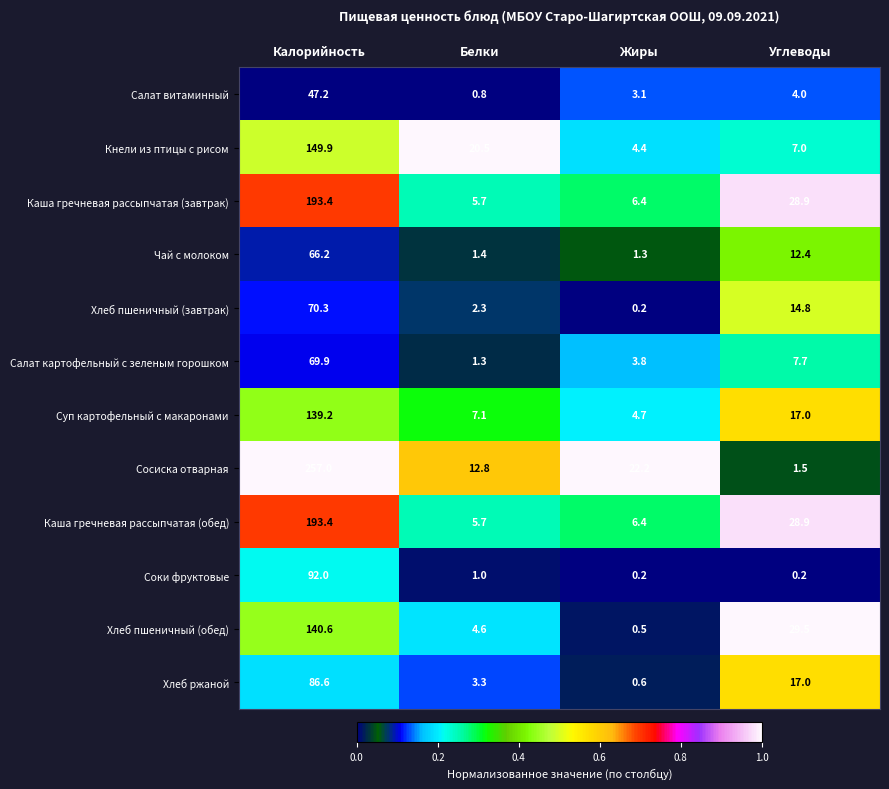

At which label does Хлеб пшеничный (обед) first exceed 29?

Калорийность